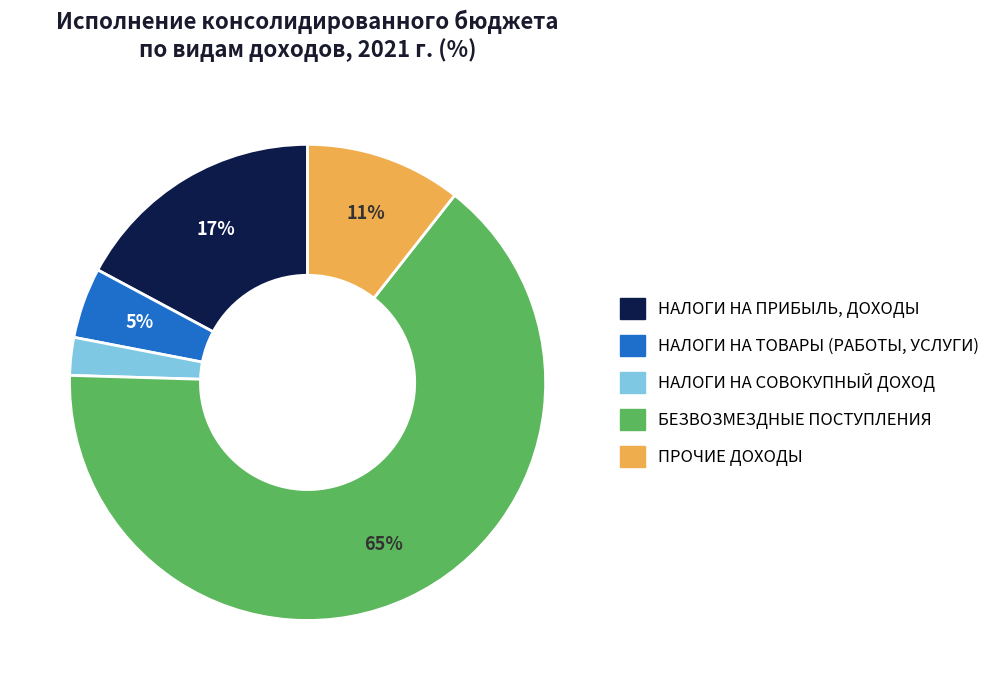

True or false: НАЛОГИ НА ПРИБЫЛЬ, ДОХОДЫ accounts for 5% of the total.

False